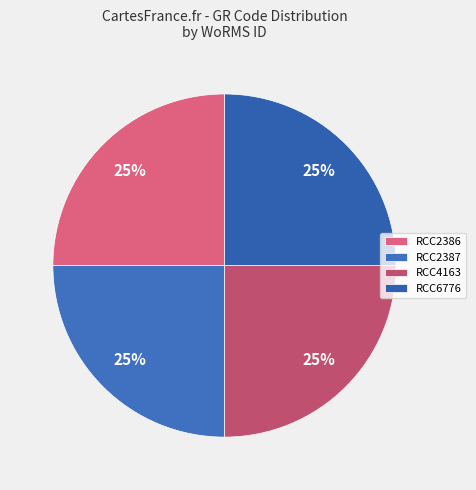

Does any single category account for the majority?

No